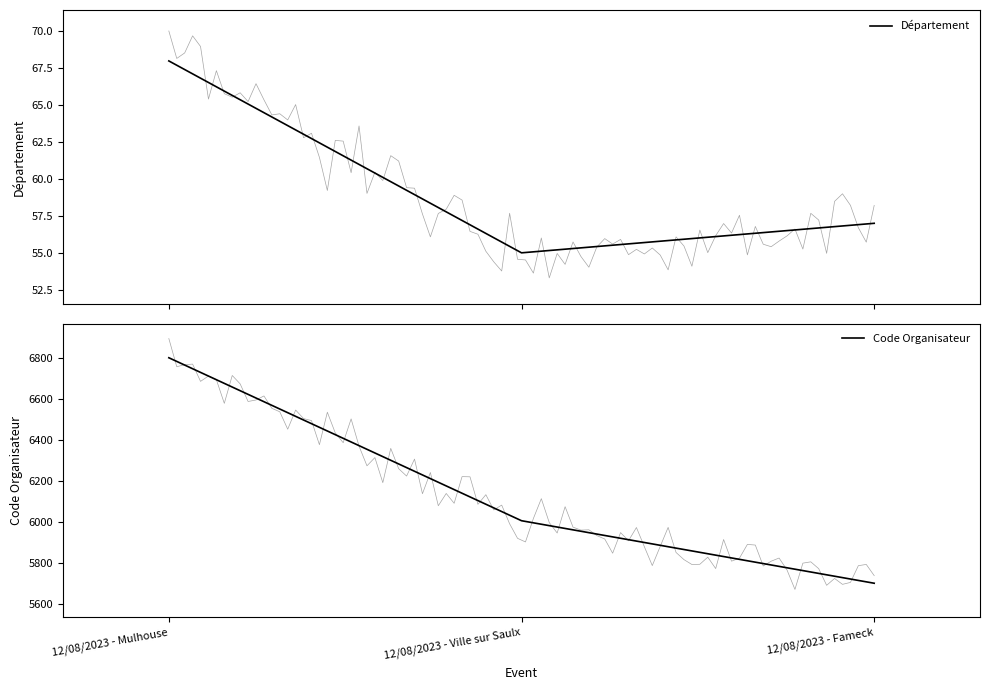

At 12/08/2023 - Ville sur Saulx, list the series in order from largest to smallest.

Code Organisateur, Département